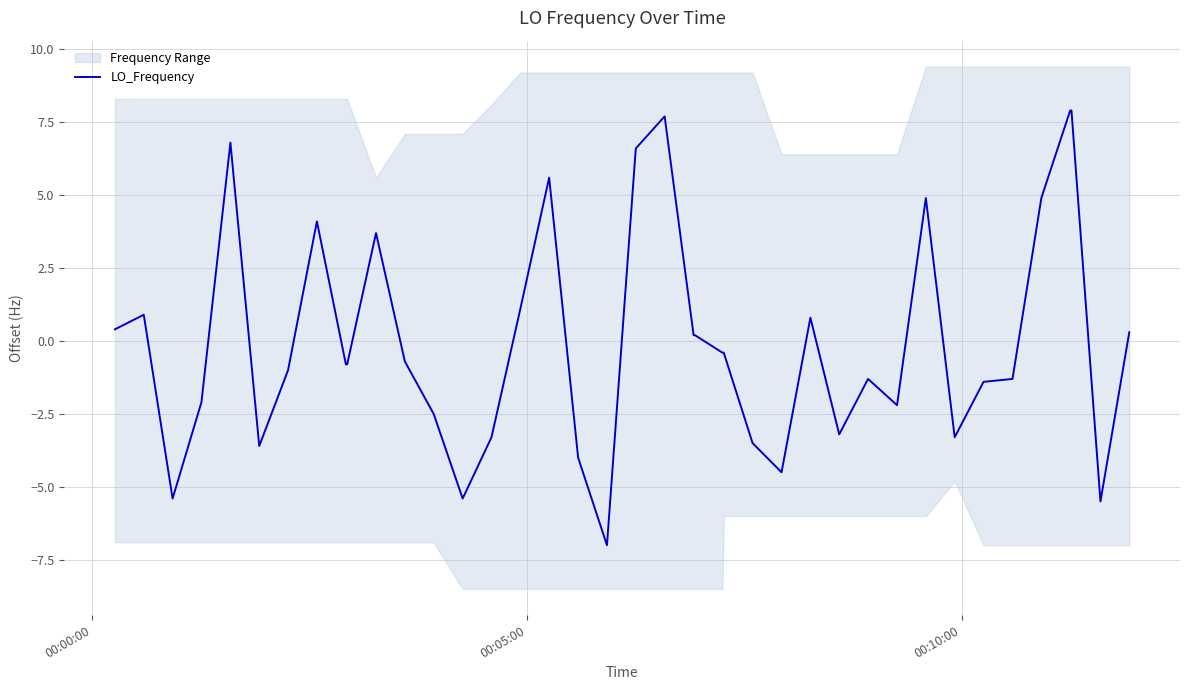

What is the lowest value of the LO_Frequency series?

-7.0